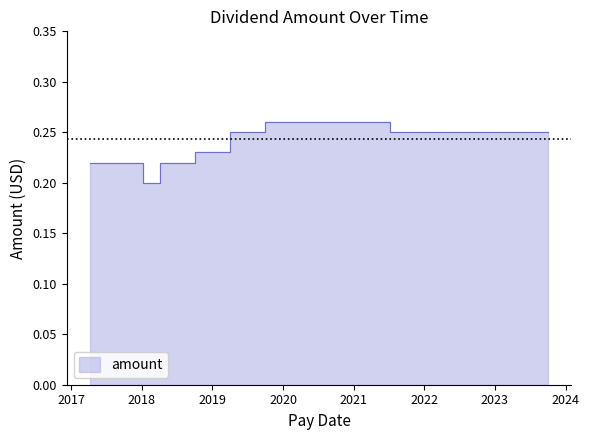

Reading right to left, extract all data points from this chart.

0.2	0.2	0.2	0.2	0.2	0.2	0.2	0.2	0.2	0.2	0.3	0.3	0.3	0.3	0.3	0.3	0.3	0.2	0.2	0.2	0.2	0.2	0.2	0.2	0.2	0.2	0.2